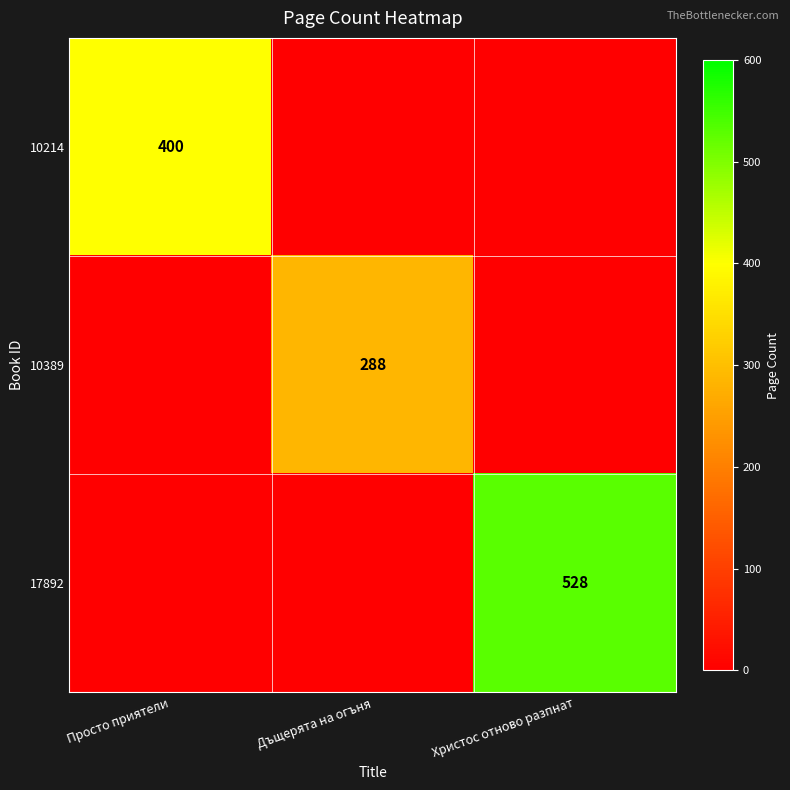

Which has a higher value, Просто приятели or Христос отново разпнат?

Просто приятели